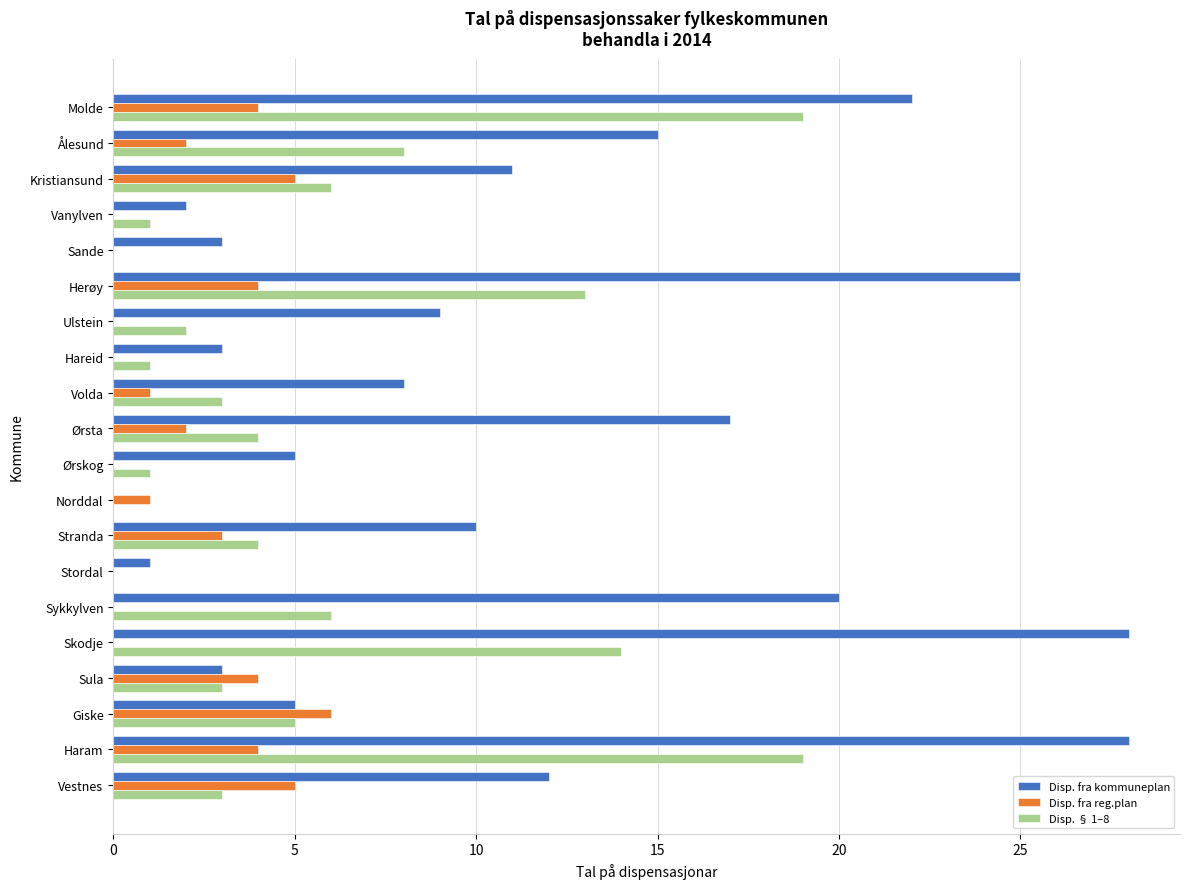

What is the average value of the Disp. fra kommuneplan series?

11